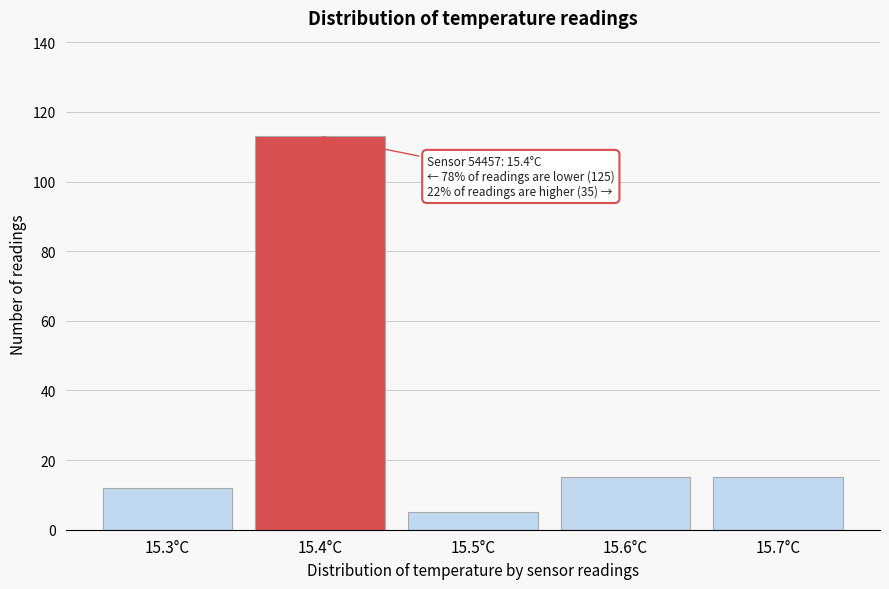

Reading left to right, extract all data points from this chart.

15.3°C=12	15.4°C=113	15.5°C=5	15.6°C=15	15.7°C=15